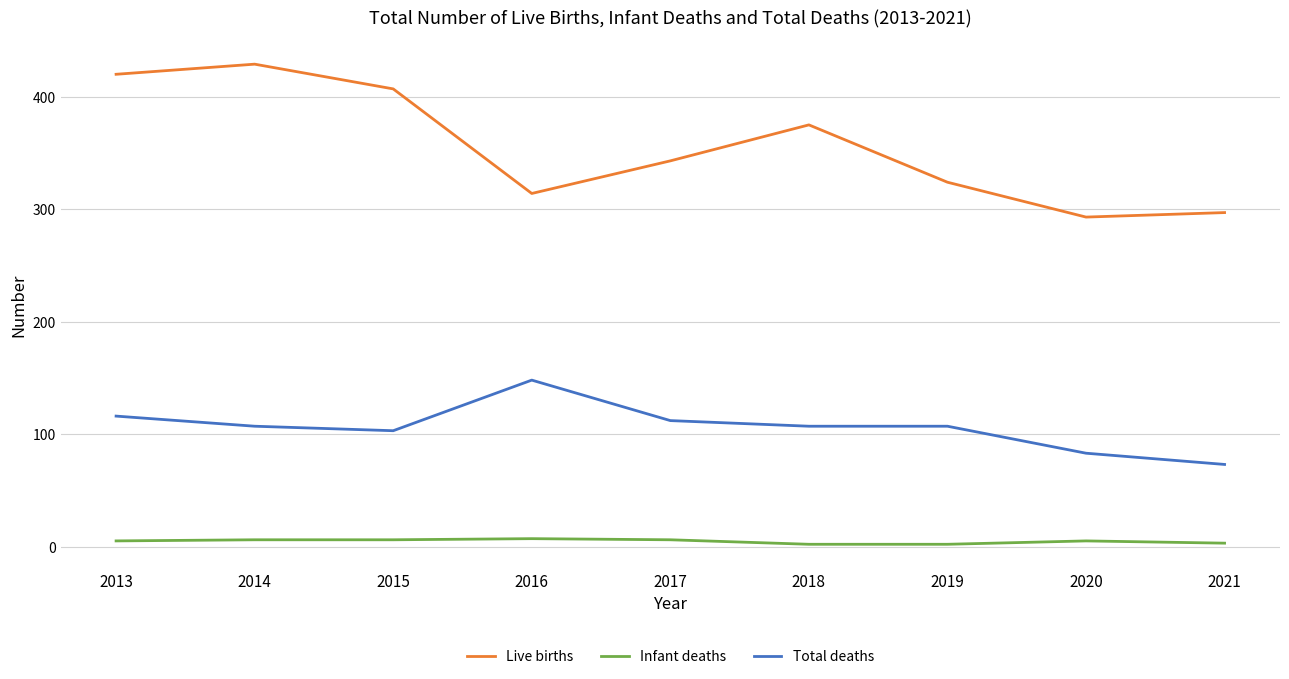

Where is the first local minimum for Total deaths?

2015